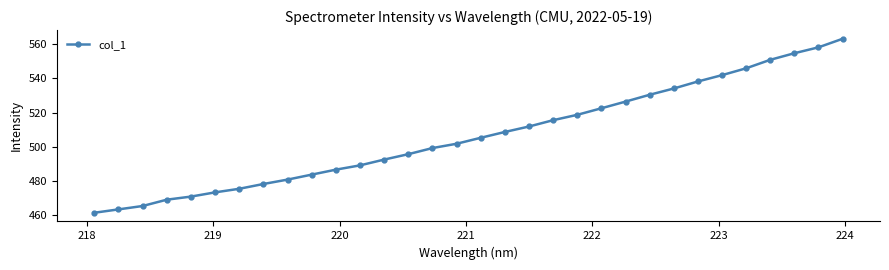

What is the smallest value displayed?

461.5